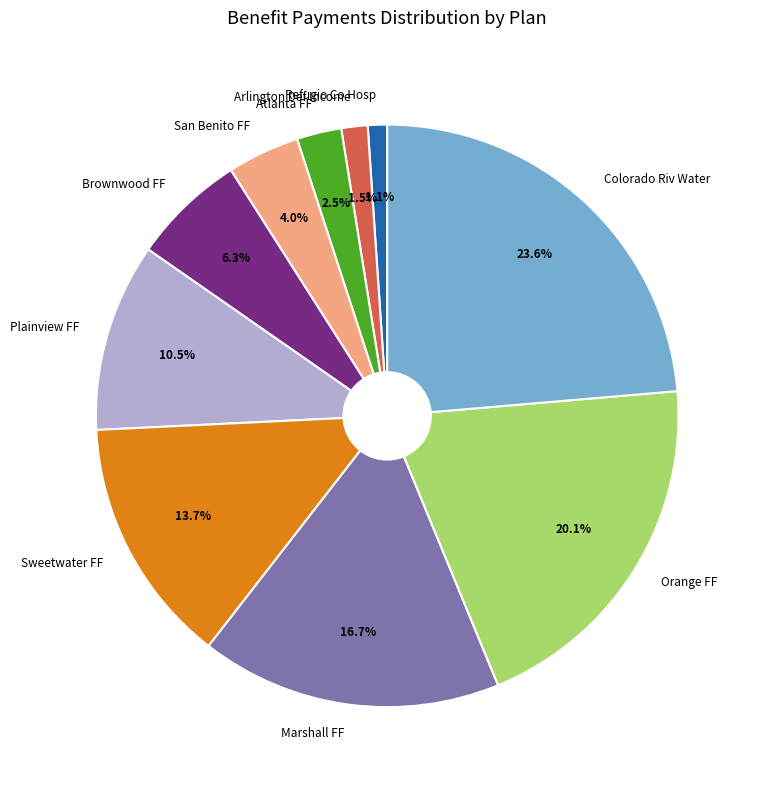

What portion of the pie excludes Sweetwater FF?

86.3%